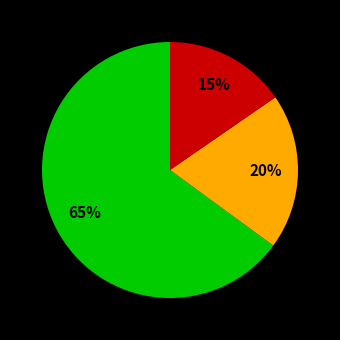

How many slices are in this pie chart?

3